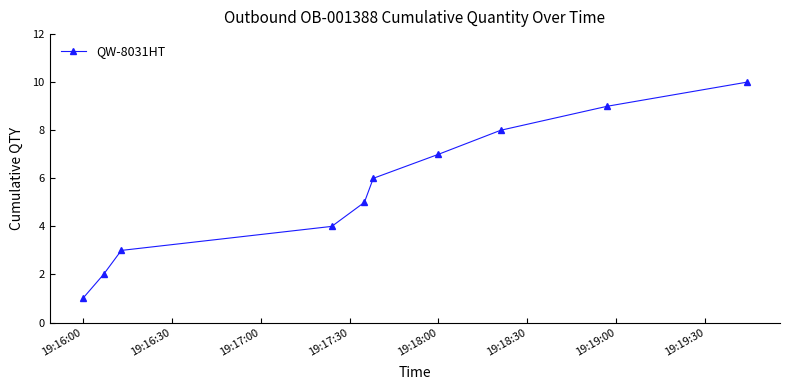

What is the greatest value displayed?

10